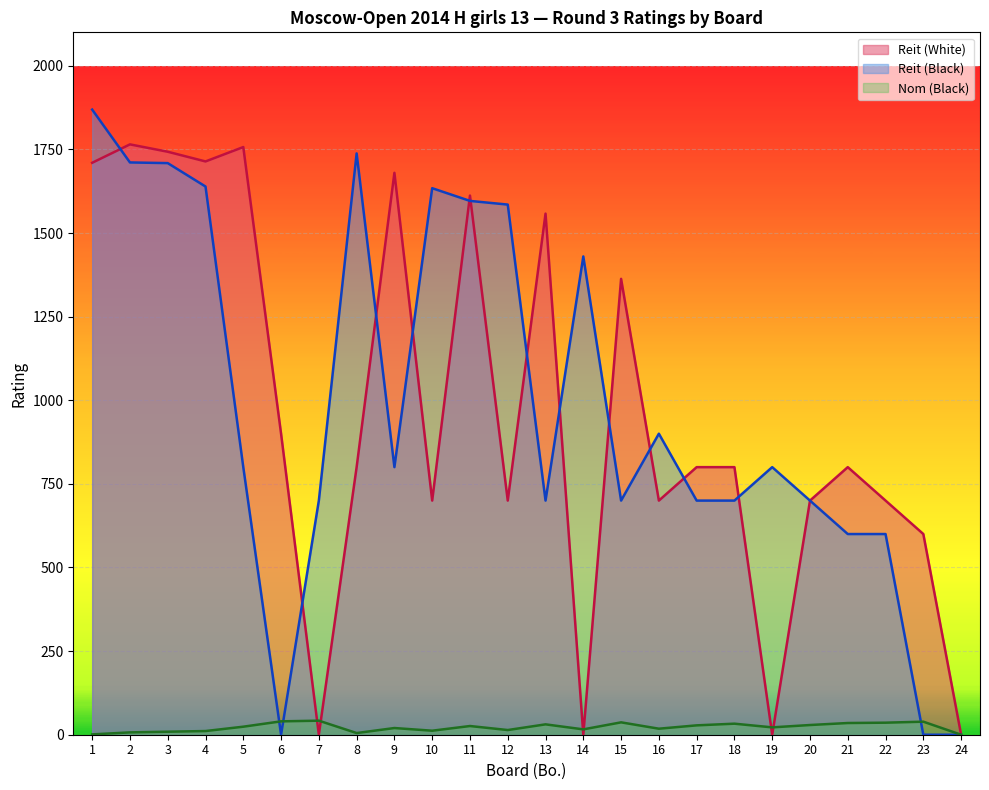

How many times do Reit (Black) and Reit (White) cross each other?

12